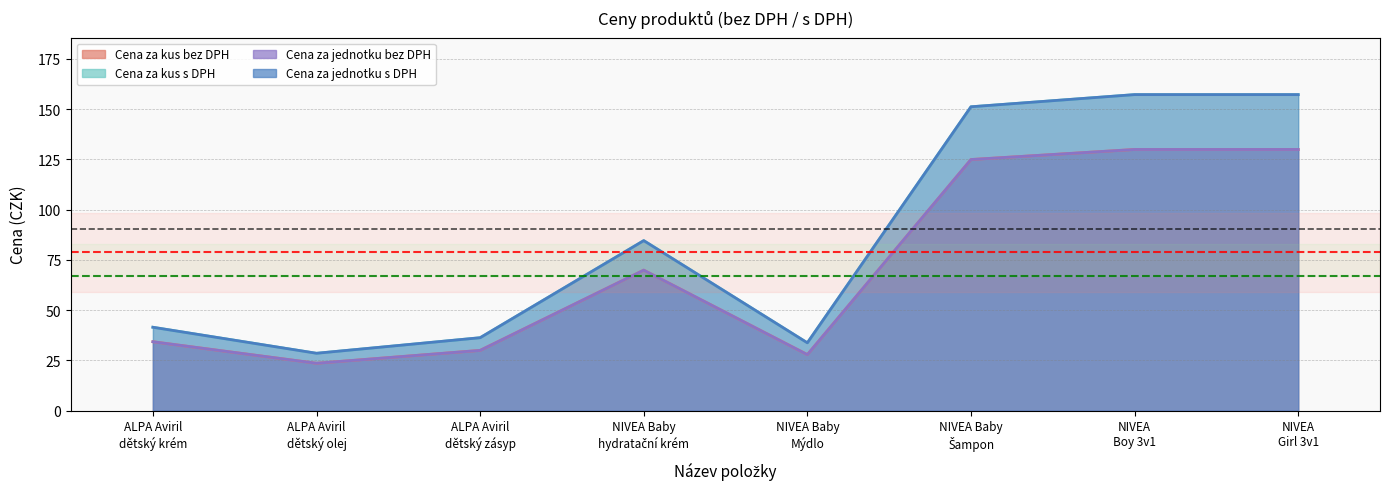

Where is the first local maximum for Cena za jednotku bez DPH?

NIVEA Baby
hydratační krém